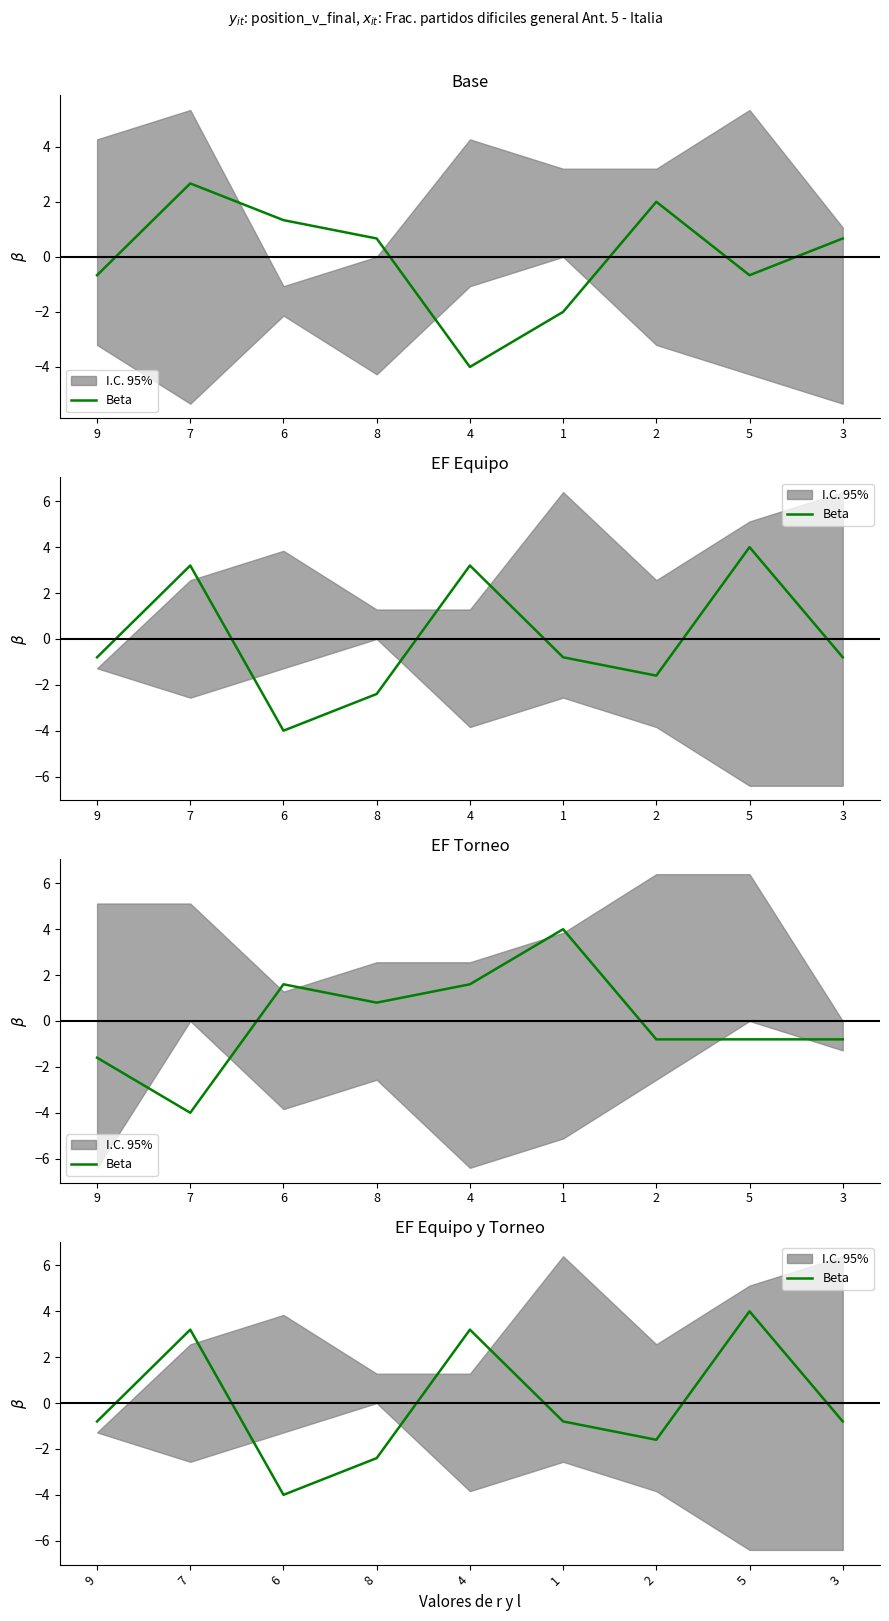

Reading right to left, what are all the values shown in this chart?

-0.8	4.0	-1.6	-0.8	3.2	-2.4	-4.0	3.2	-0.8